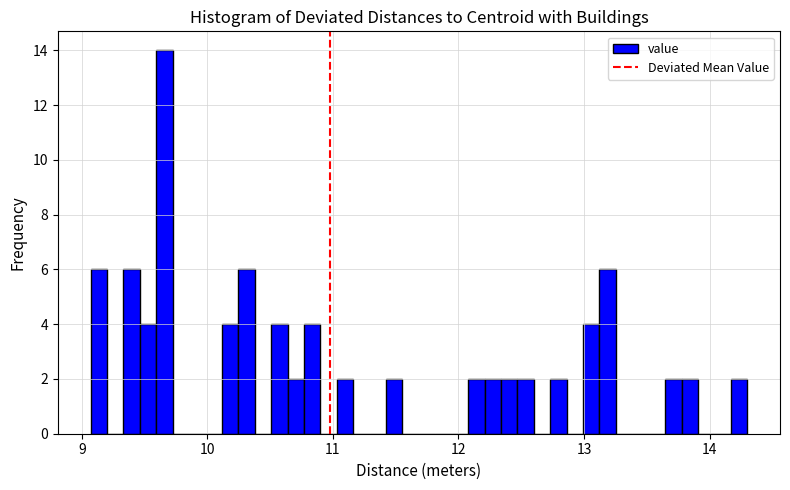

Around what value on the x-axis is the tallest bar? Give the approximate position of its centre, as read against the axis.

9.7